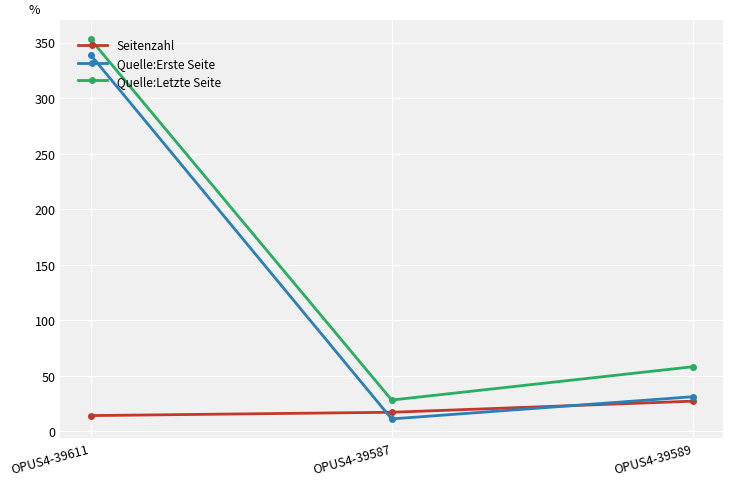

What position from the left is OPUS4-39611?

1